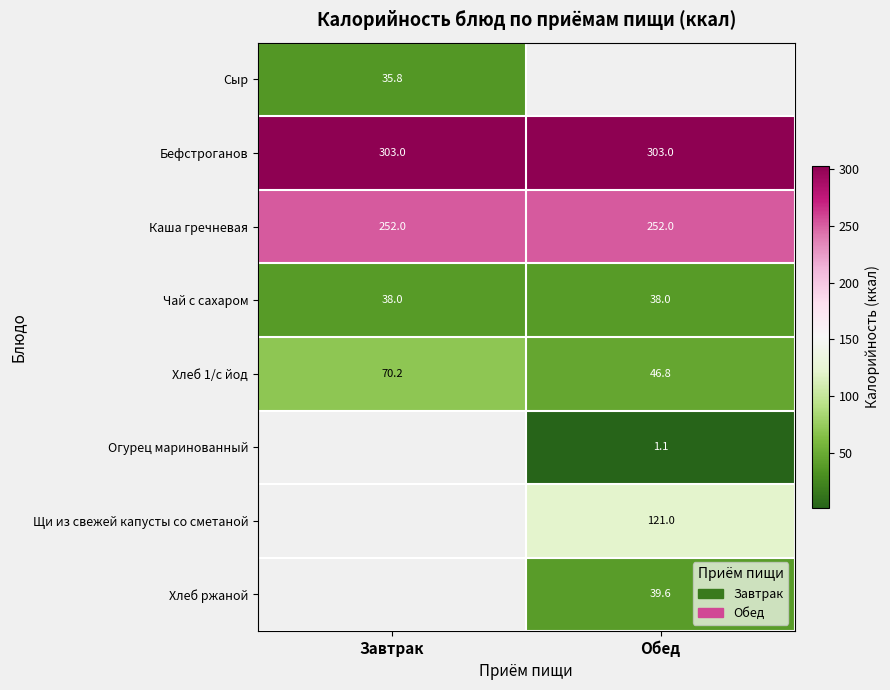

What is the maximum value for Бефстроганов?

303.0